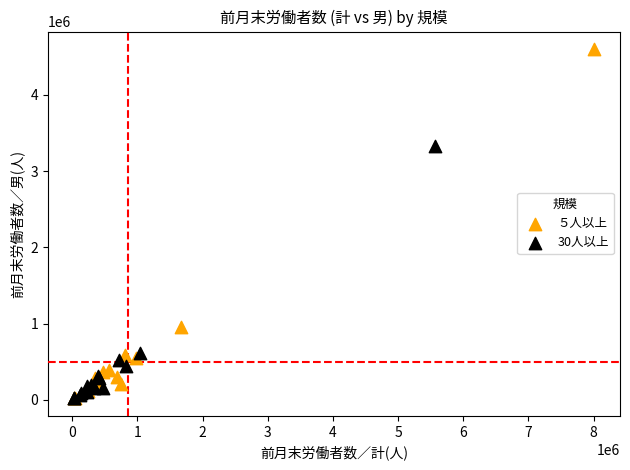

Which series reaches the maximum Y coordinate?

５人以上